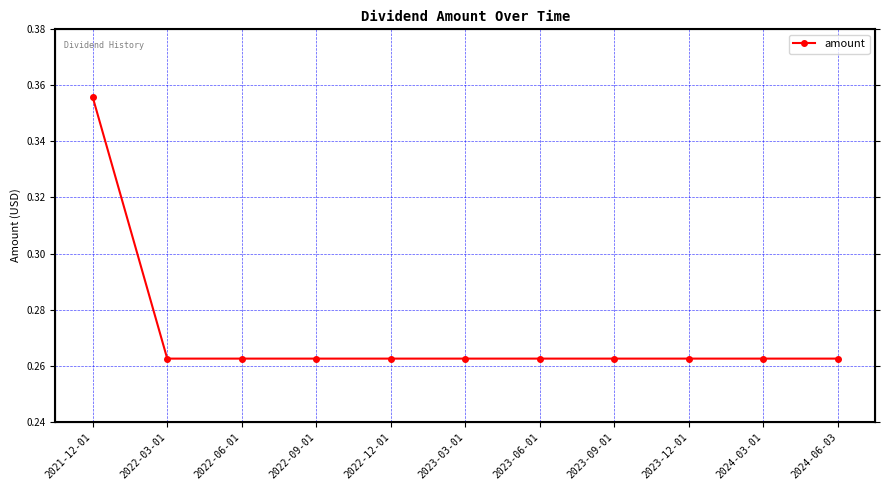

What is the average value?

0.3